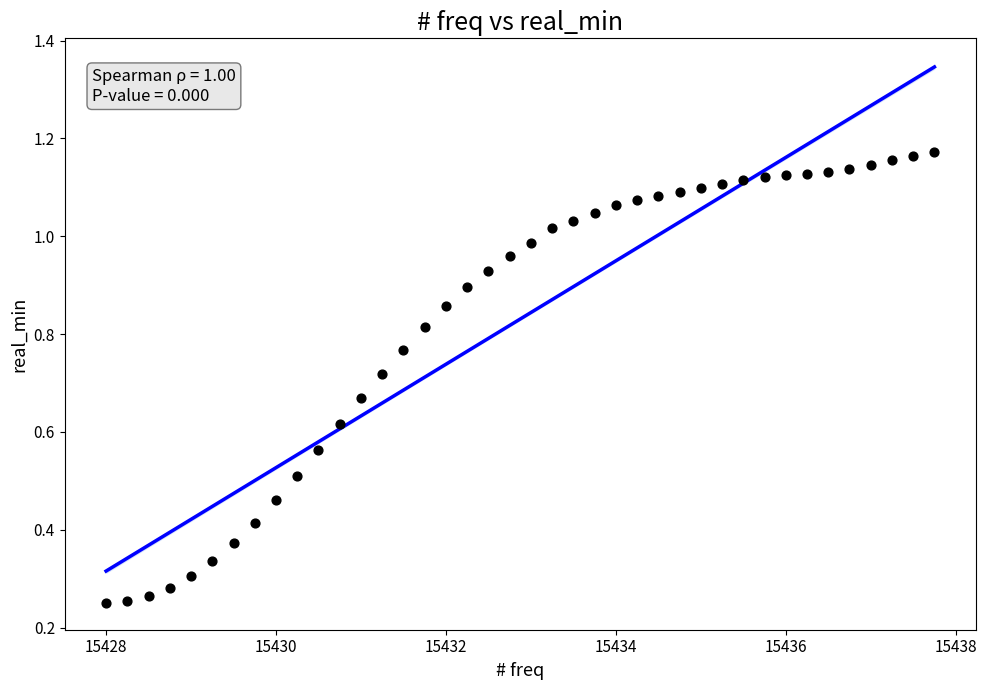

What is the range of X values (max minus min)?

9.8